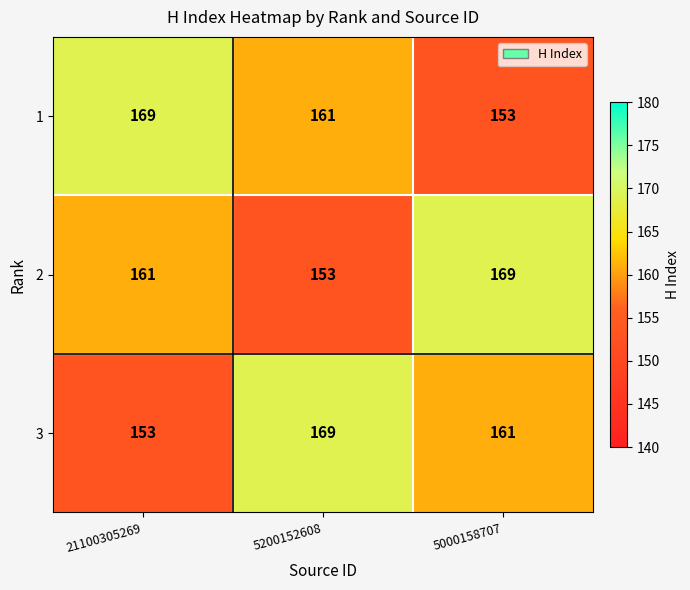

Which category has the highest value in the 2 series?

5000158707